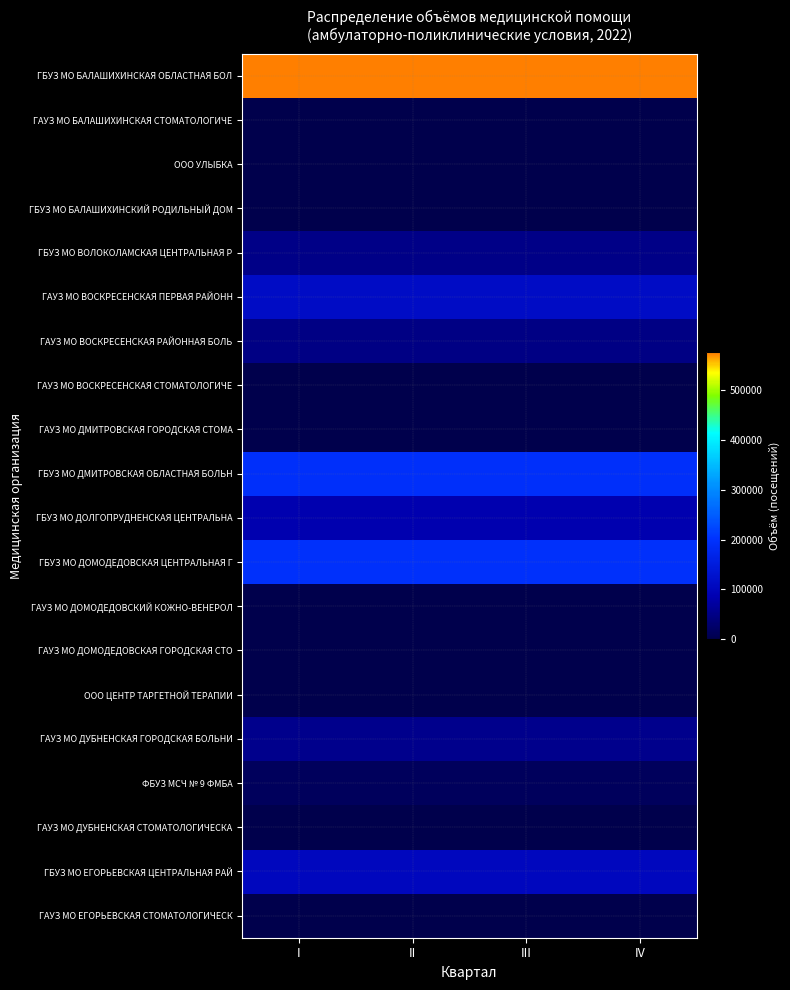

At how many categories does at least one series exceed 391435?

4